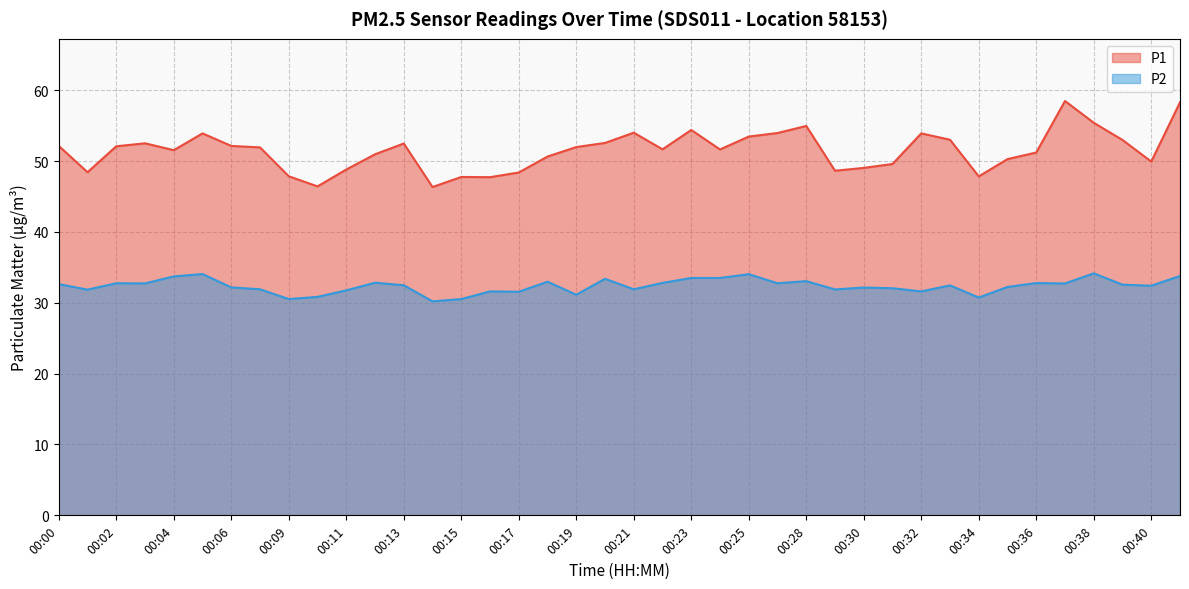

At which label does P1 reach its minimum?

00:14